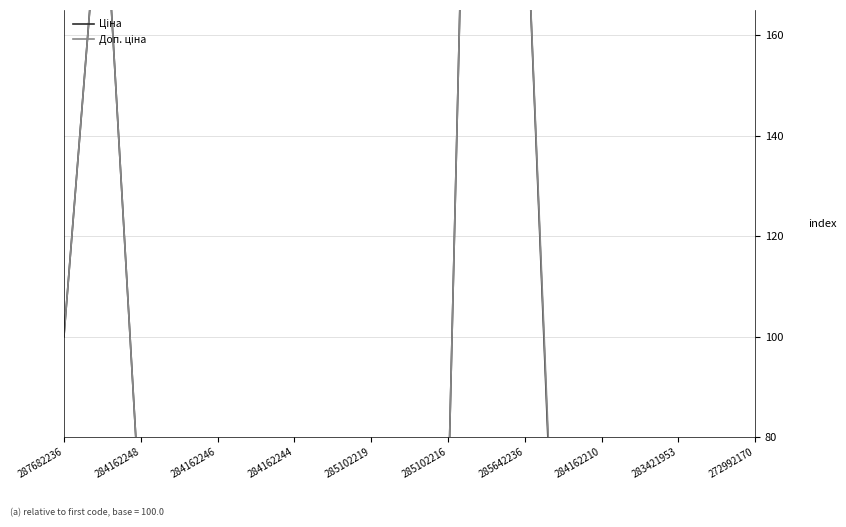

The Доп. ціна series shows 679.6 at 11. True or false?

False